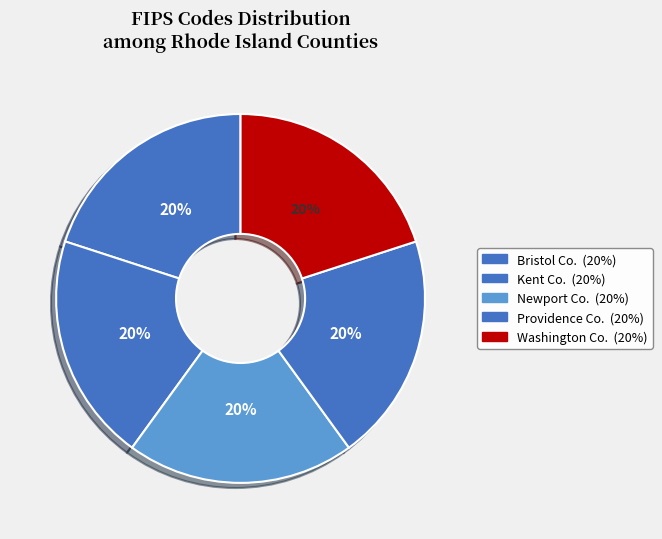

How many segments does this pie chart have?

5